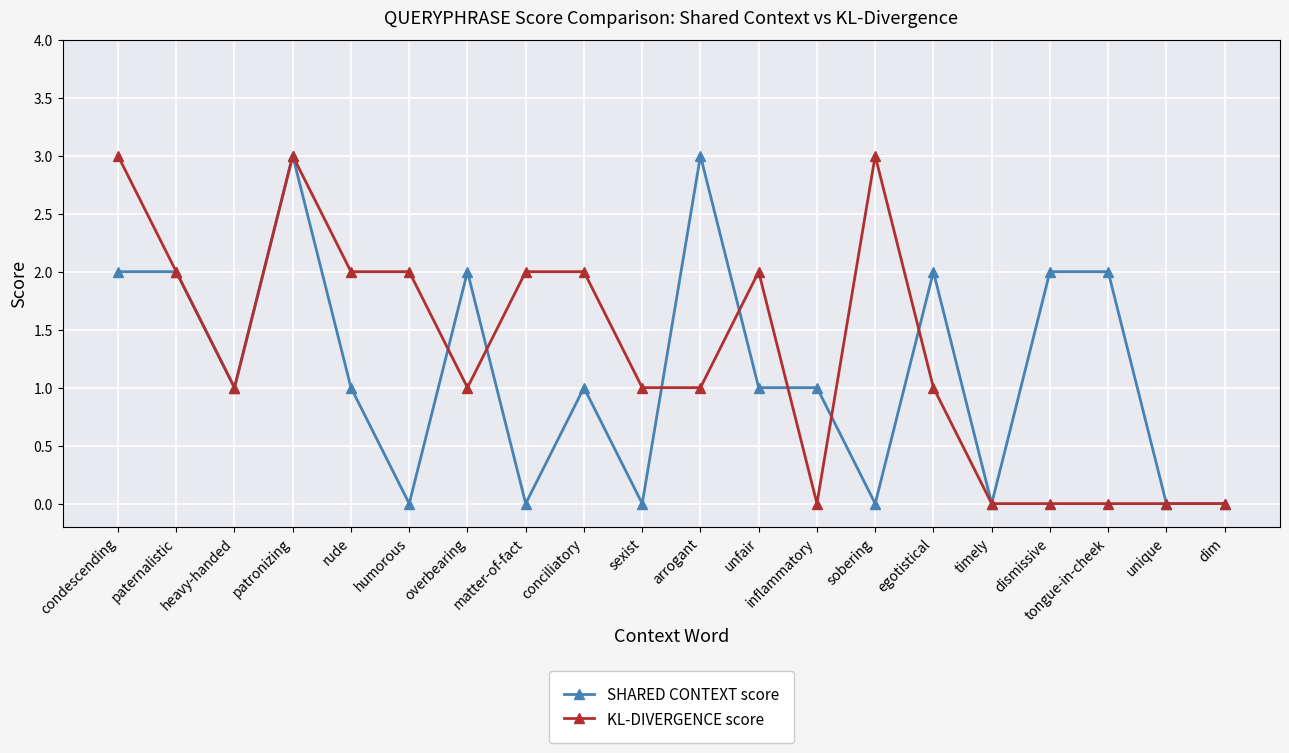

What is the difference between the maximum and minimum values in the KL-DIVERGENCE score series?

3